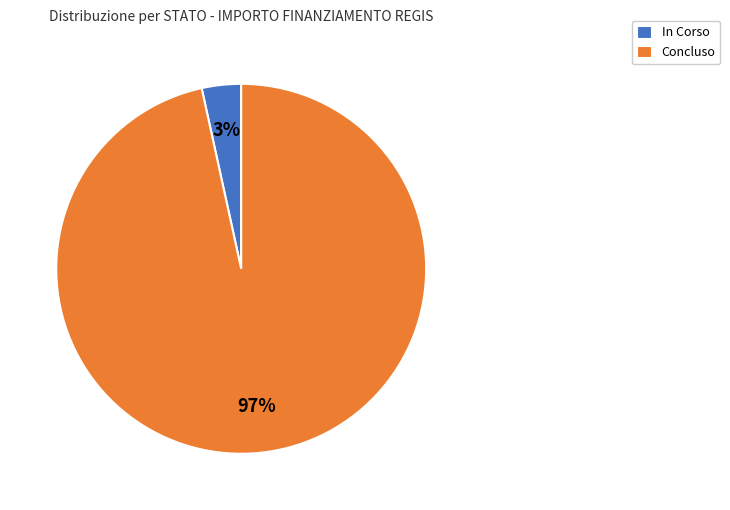

To the nearest percent, what is the average slice percentage?

50%